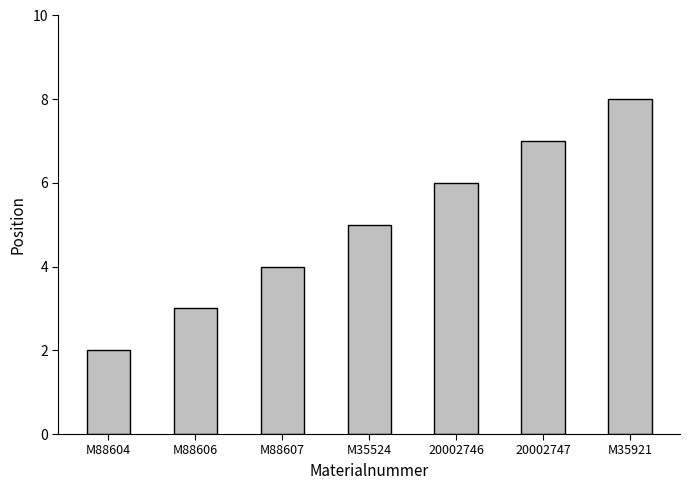

Rank the categories by value from highest to lowest.

M35921, 20002747, 20002746, M35524, M88607, M88606, M88604